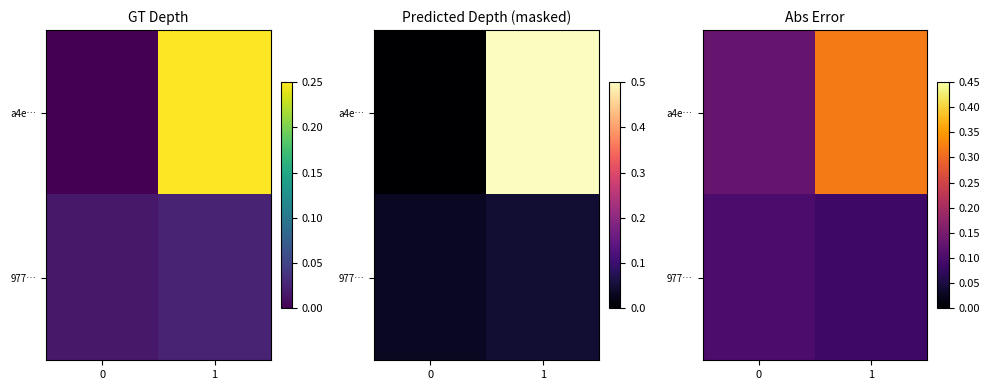

Which series changed the most between 0 and 1?

a4e…